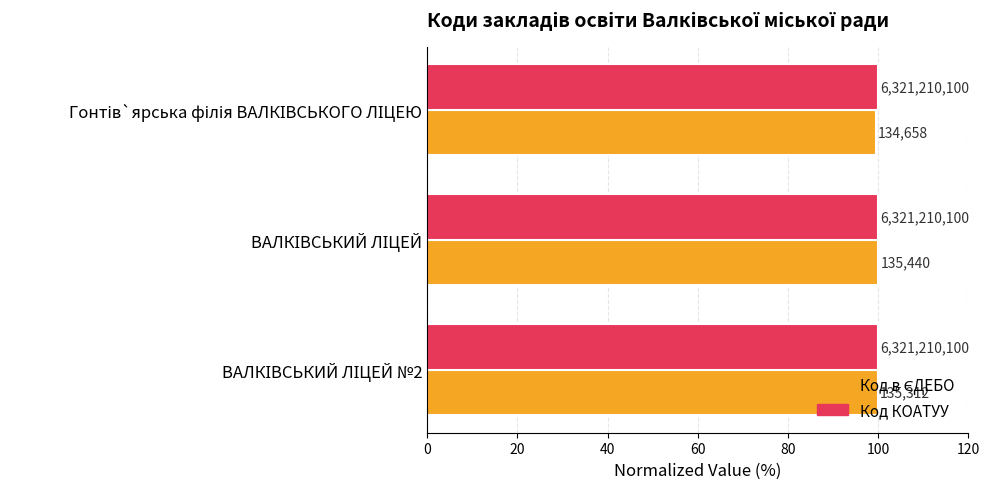

Count the number of categories in the chart.

3